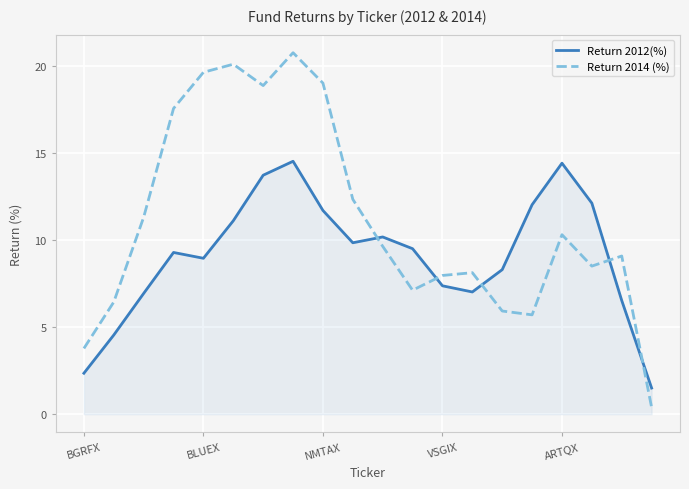

Which series has the largest total across all categories?

Return 2014 (%)